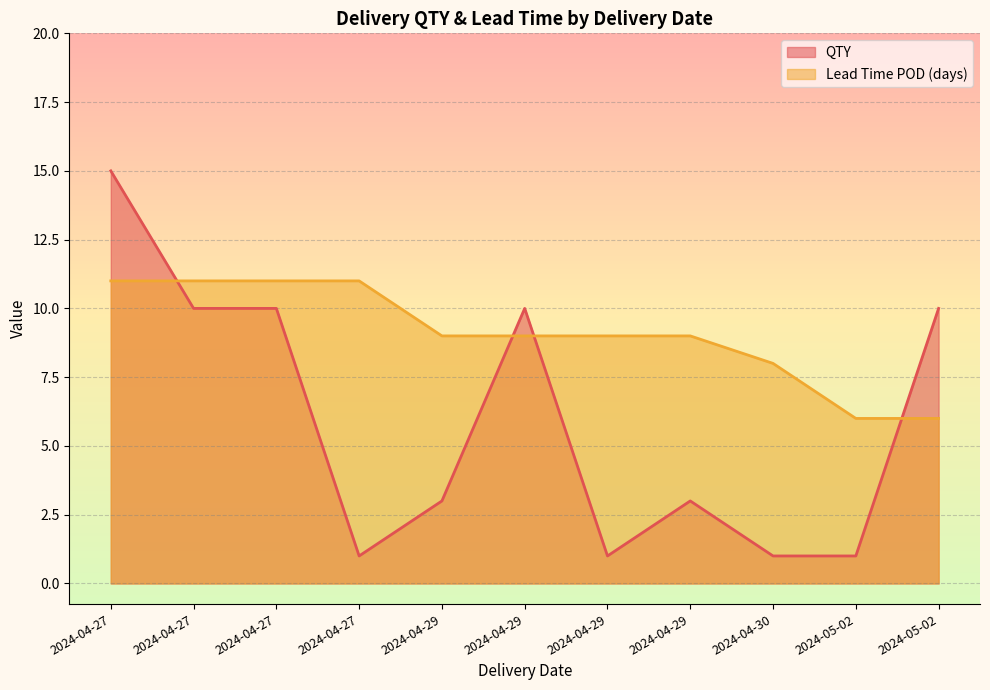

At which label does QTY reach its minimum?

2024-05-02